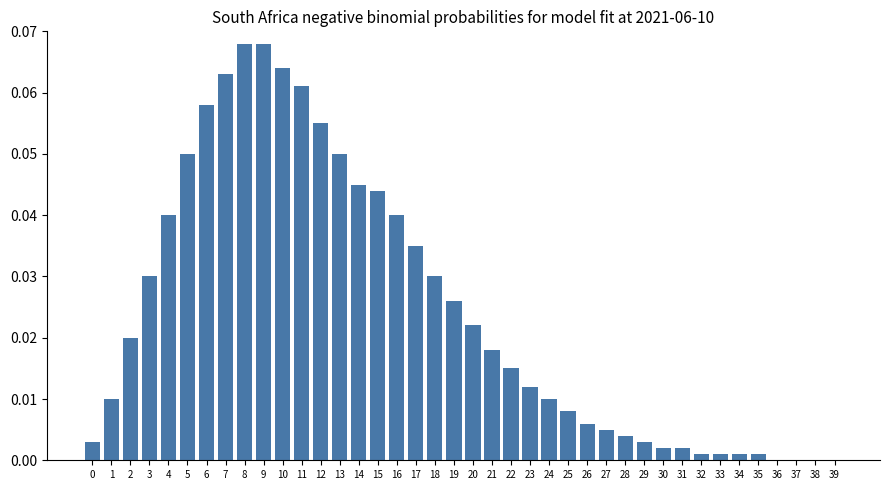

The value at 5 is 0.0. True or false?

False